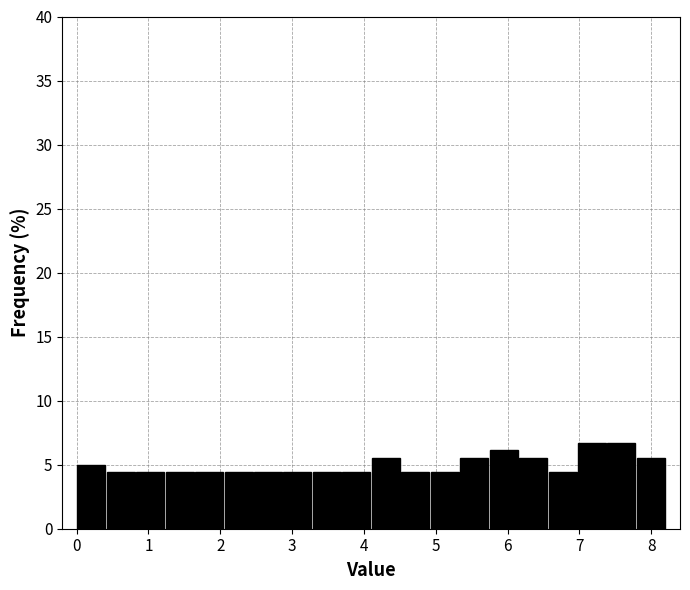

Reading left to right, transcribe this chart: for each bar, give the range it covers on the x-axis and its height. Neither the bar edges nor the heights are printed on the chart, so give them approximately, as read against the axes.

0.00 to 0.41: 5.0
0.41 to 0.82: 4.5
0.82 to 1.23: 4.5
1.23 to 1.64: 4.5
1.64 to 2.05: 4.5
2.05 to 2.46: 4.5
2.46 to 2.87: 4.5
2.87 to 3.28: 4.5
3.28 to 3.69: 4.5
3.69 to 4.10: 4.5
4.10 to 4.51: 5.5
4.51 to 4.92: 4.5
4.92 to 5.33: 4.5
5.33 to 5.74: 5.5
5.74 to 6.15: 6.0
6.15 to 6.56: 5.5
6.56 to 6.97: 4.5
6.97 to 7.38: 6.5
7.38 to 7.79: 6.5
7.79 to 8.20: 5.5